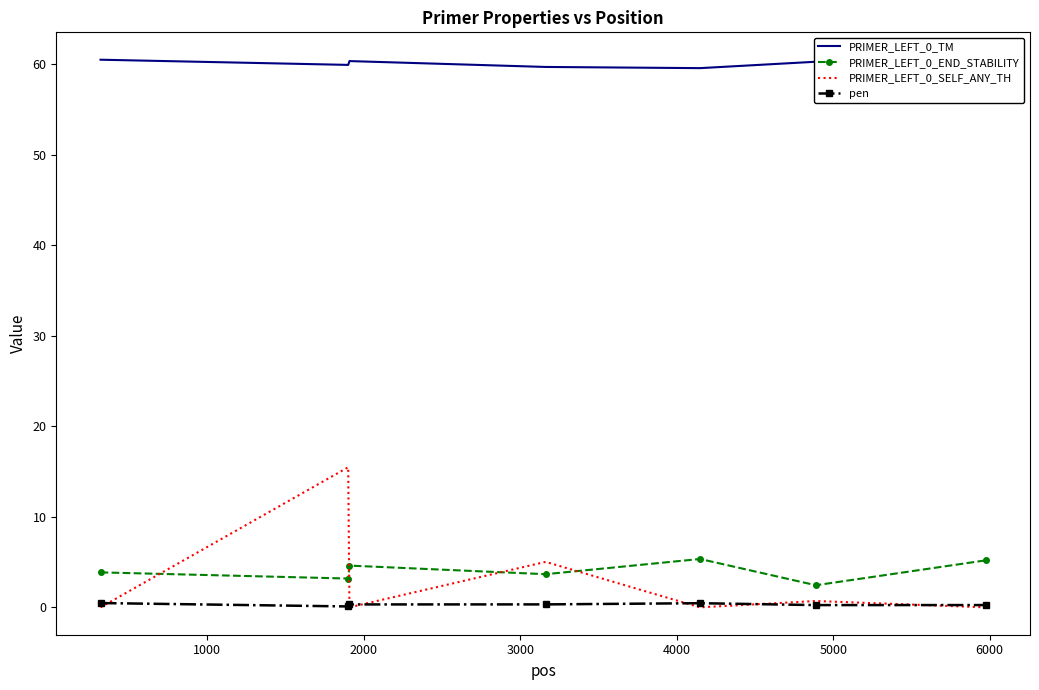

True or false: PRIMER_LEFT_0_SELF_ANY_TH and PRIMER_LEFT_0_END_STABILITY cross at least once.

True